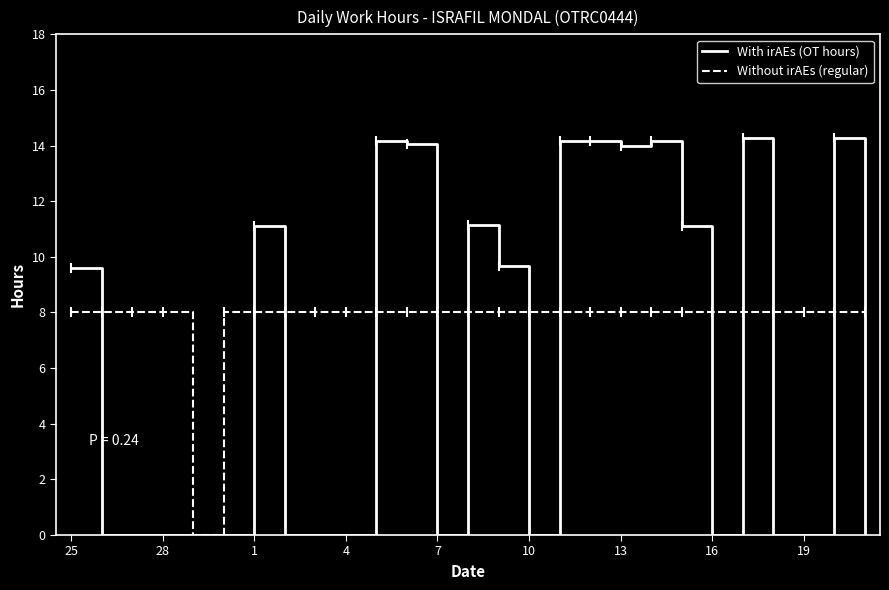

Which series has the largest total across all categories?

Without irAEs (regular)